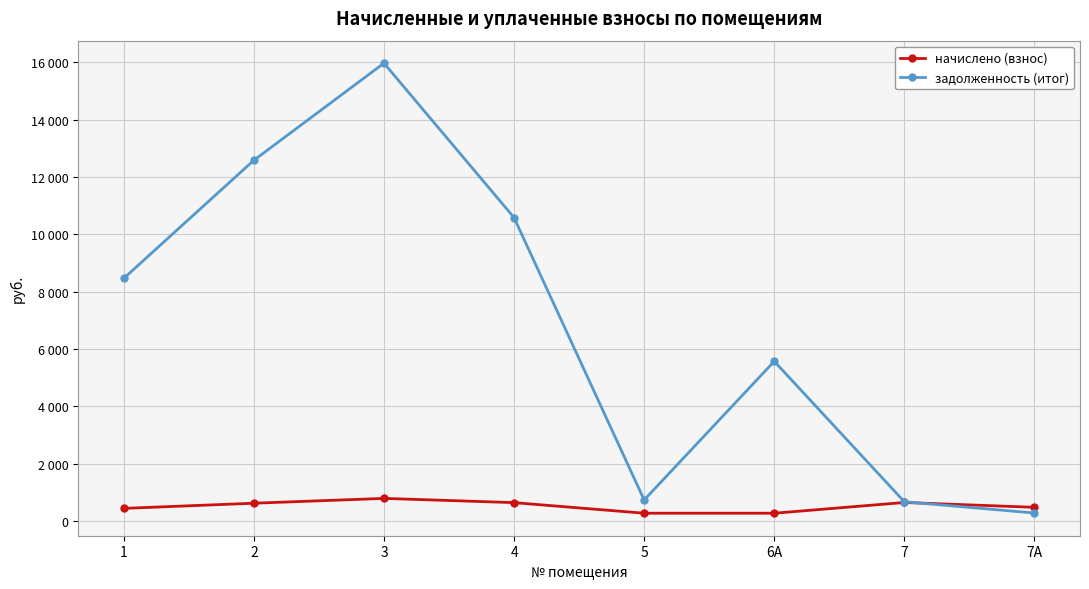

Which label corresponds to the largest value in the chart?

3